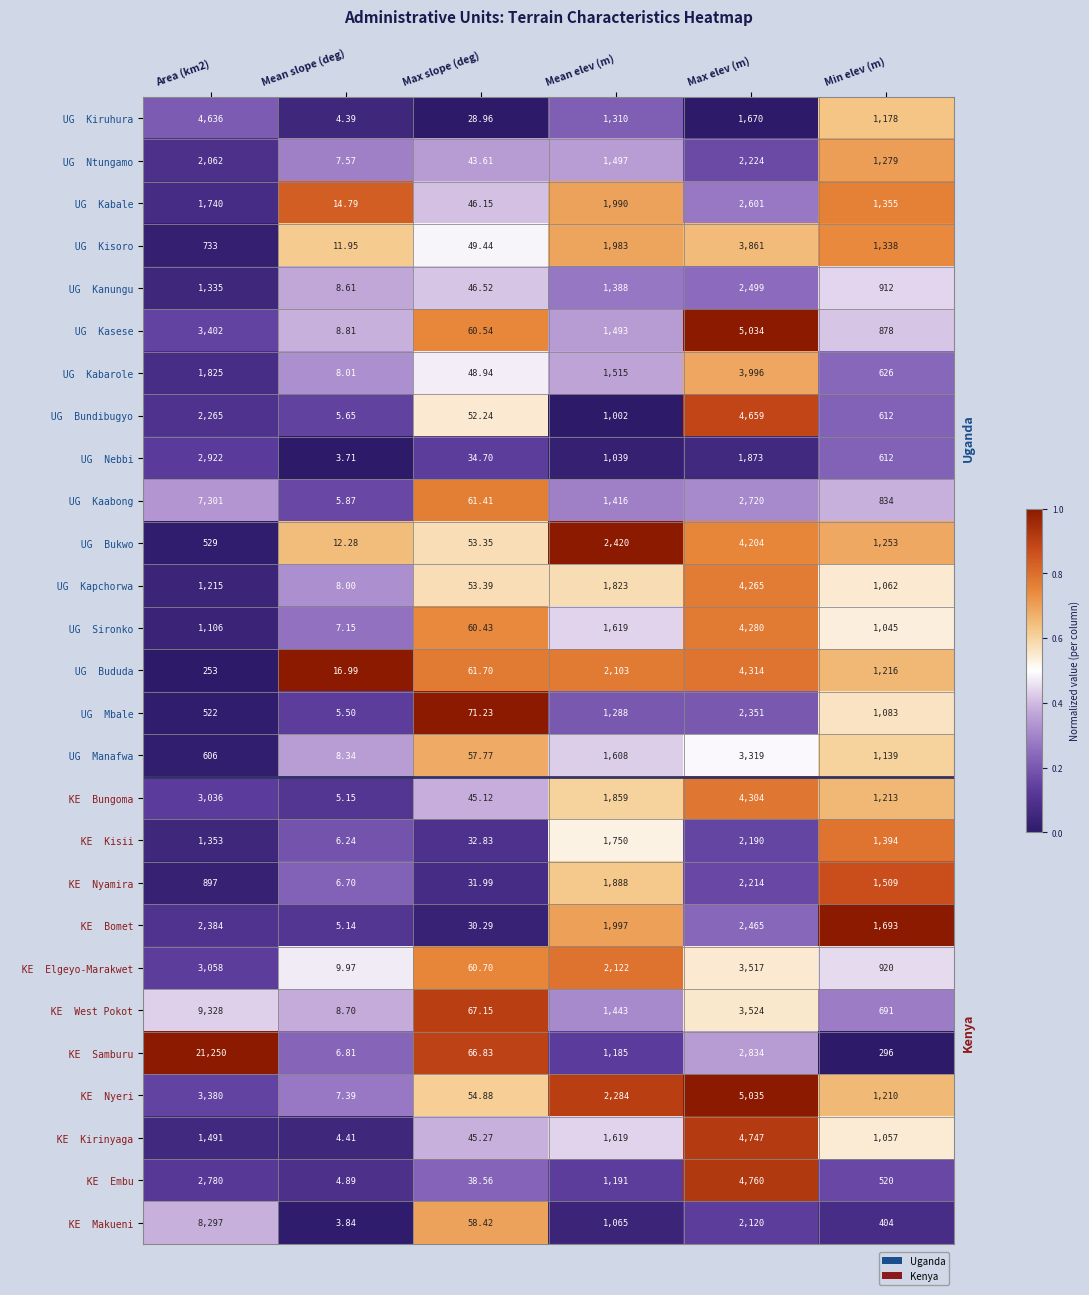

At which category does the chart reach its minimum across all series?

Mean slope (deg)